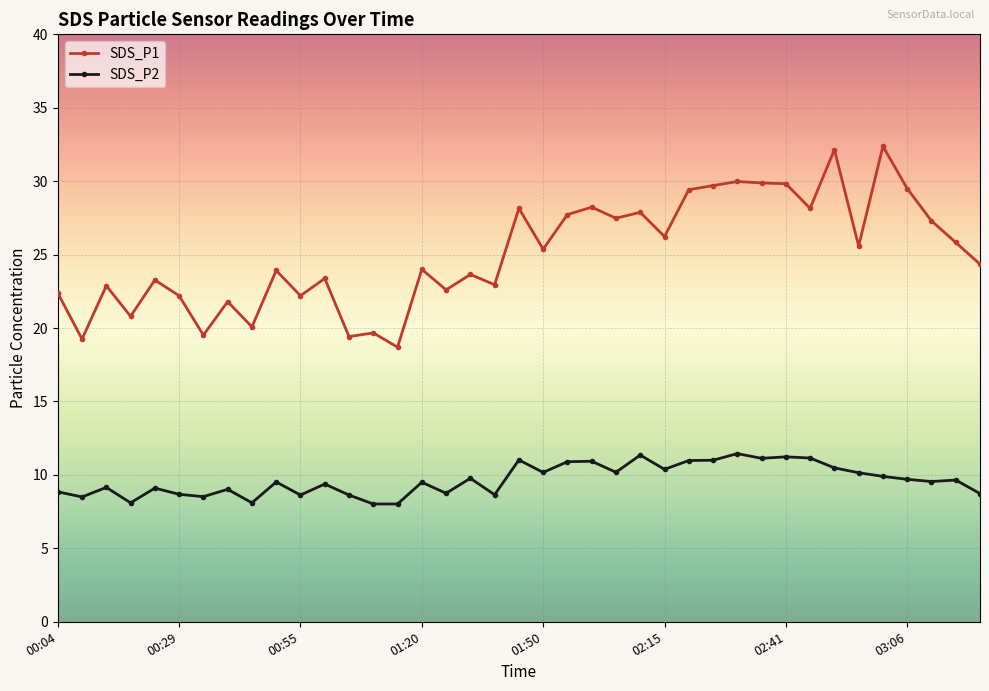

Which series has the largest range (max minus min)?

SDS_P1